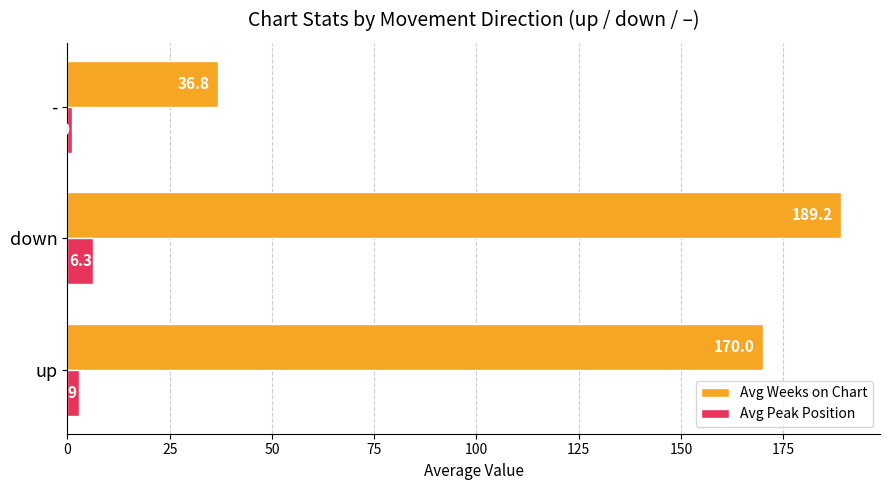

Which series has the largest range (max minus min)?

Avg Weeks on Chart